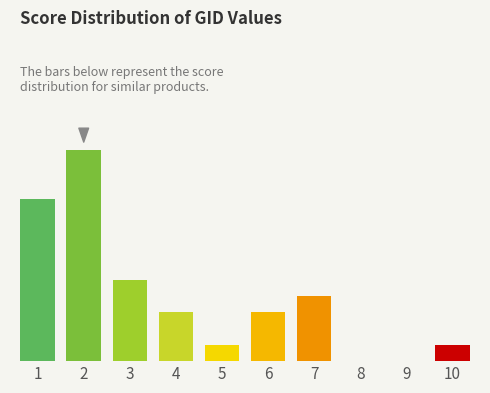

Are the bars horizontal?

No